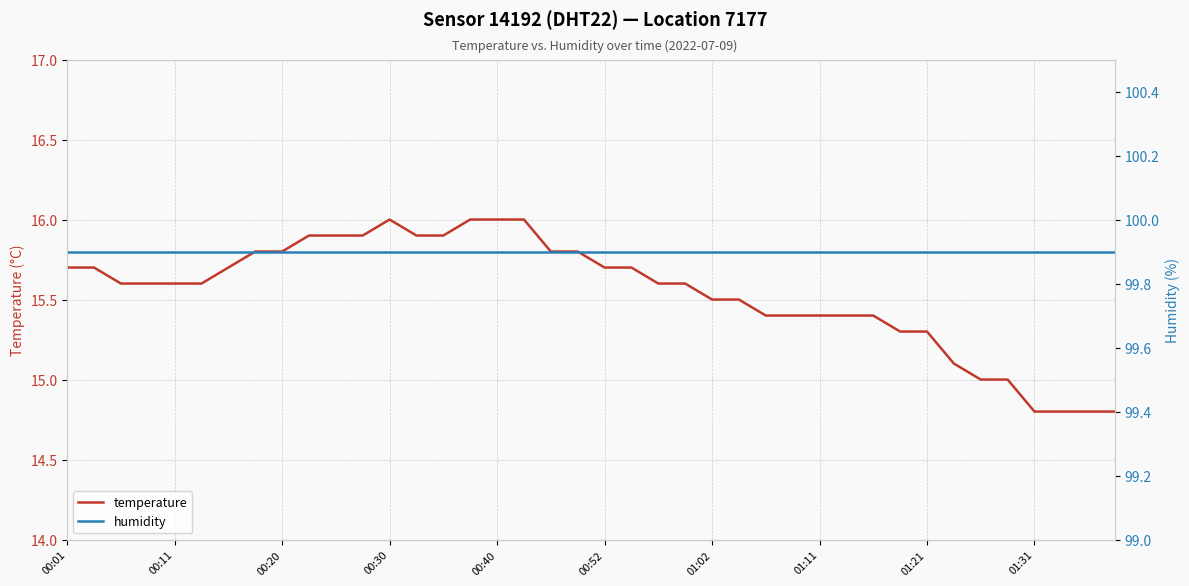

At how many categories does at least one series exceed 53?

40